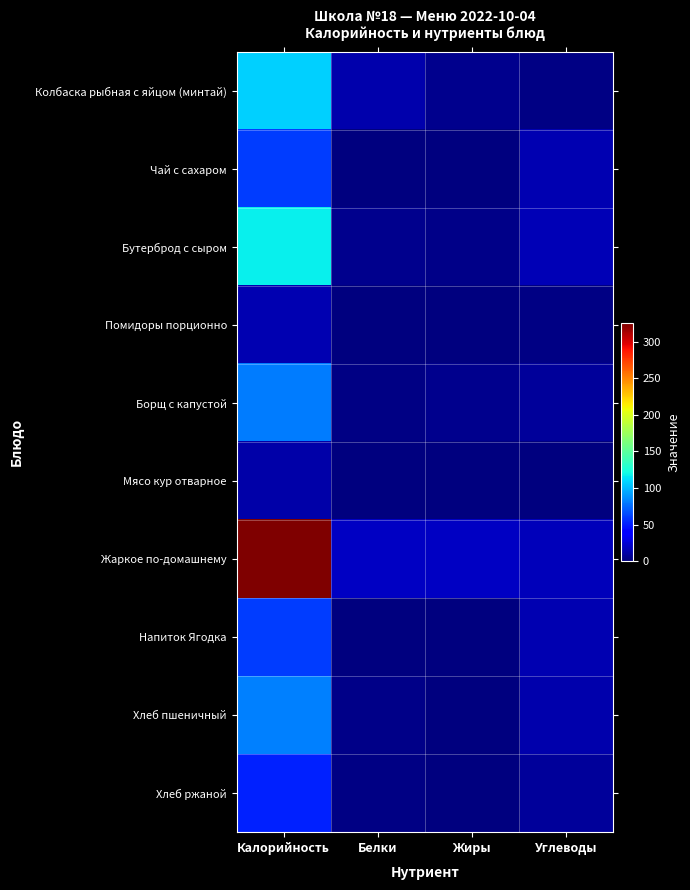

At how many categories does at least one series exceed 210?

1